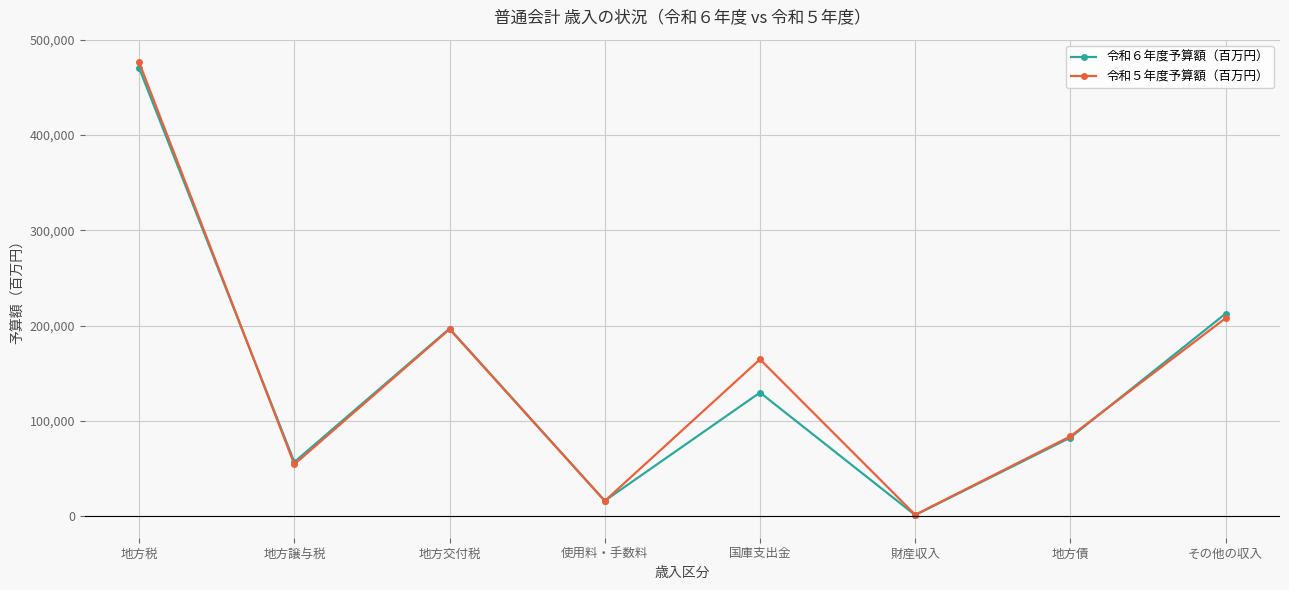

The value of 令和６年度予算額（百万円） at 財産収入 is 1253. True or false?

True